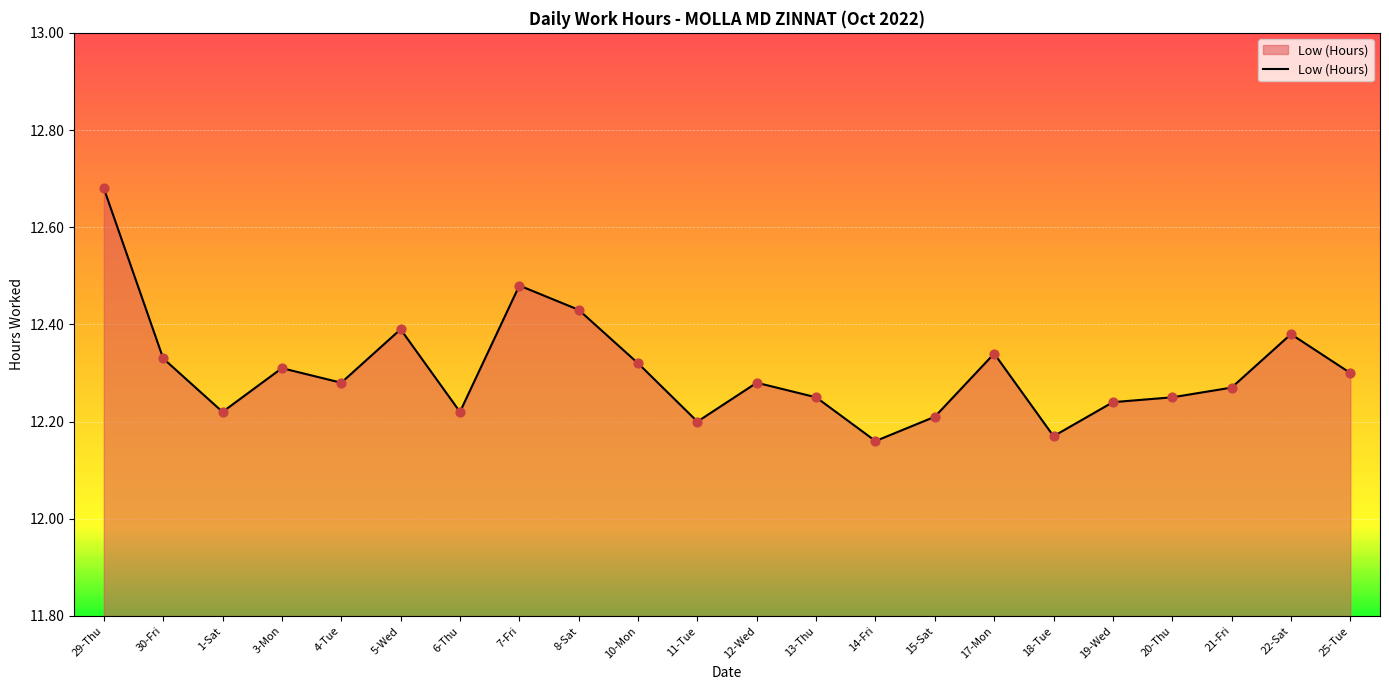

What is the change in value from 5-Wed to 6-Thu?

-0.2